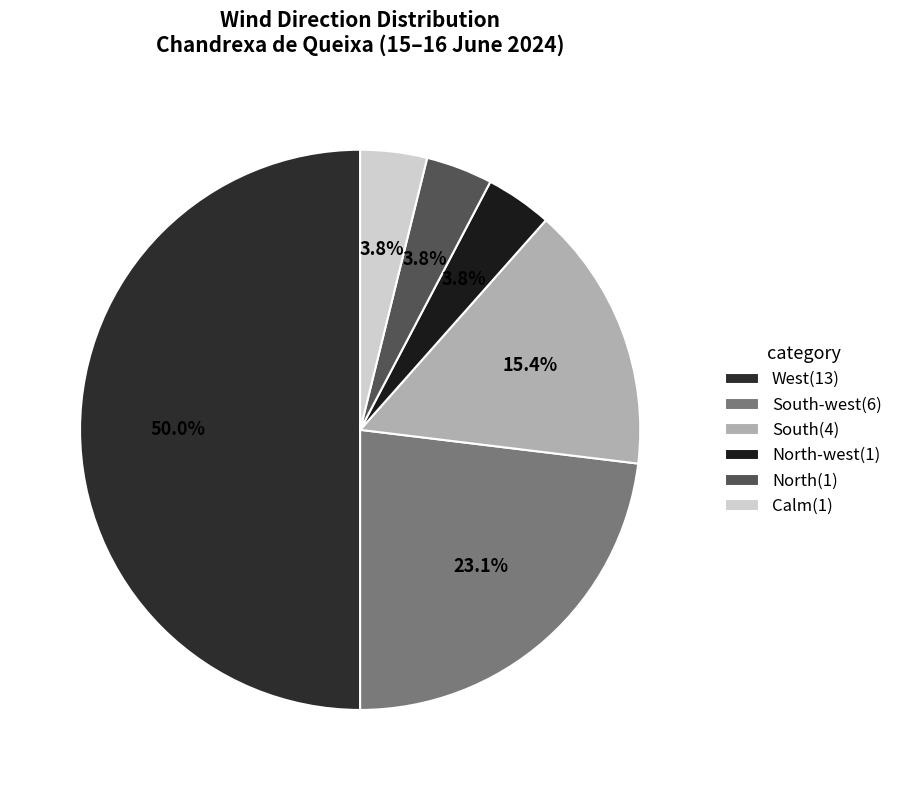

To the nearest percent, what is the average slice percentage?

17%